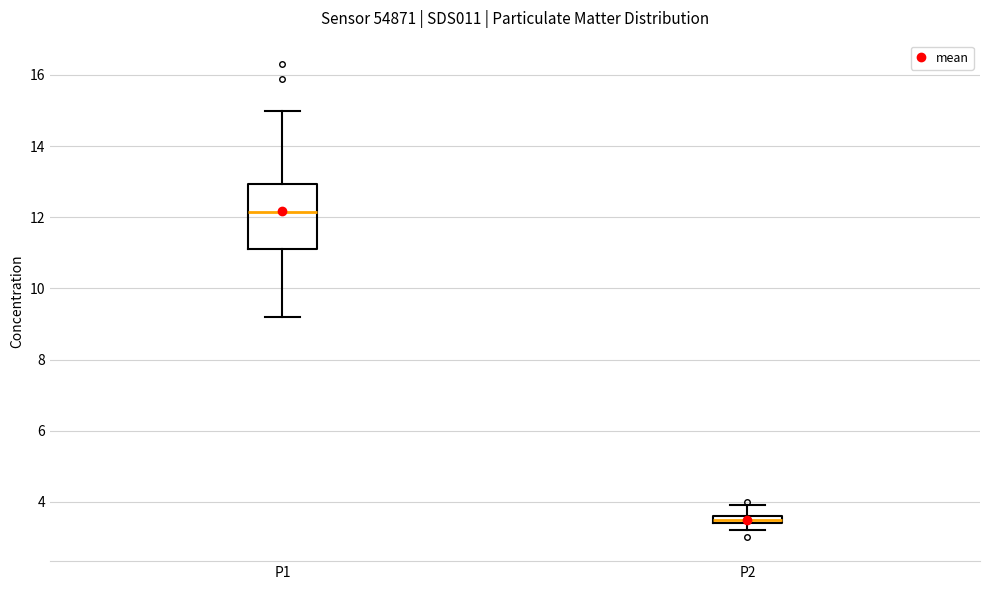

Comparing the boxes themselves (not the whiskers), which one is the tallest?

P1